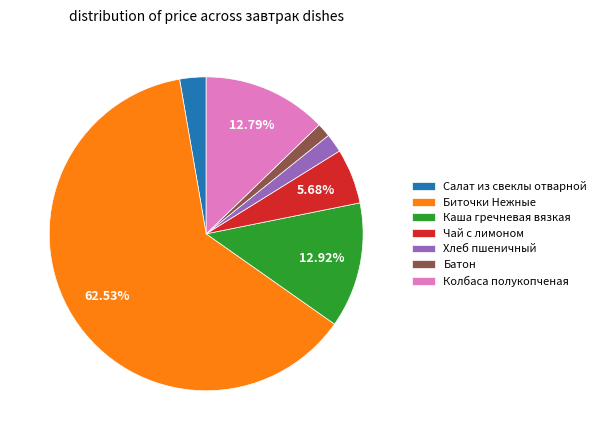

To the nearest percent, what is the average slice percentage?

14%